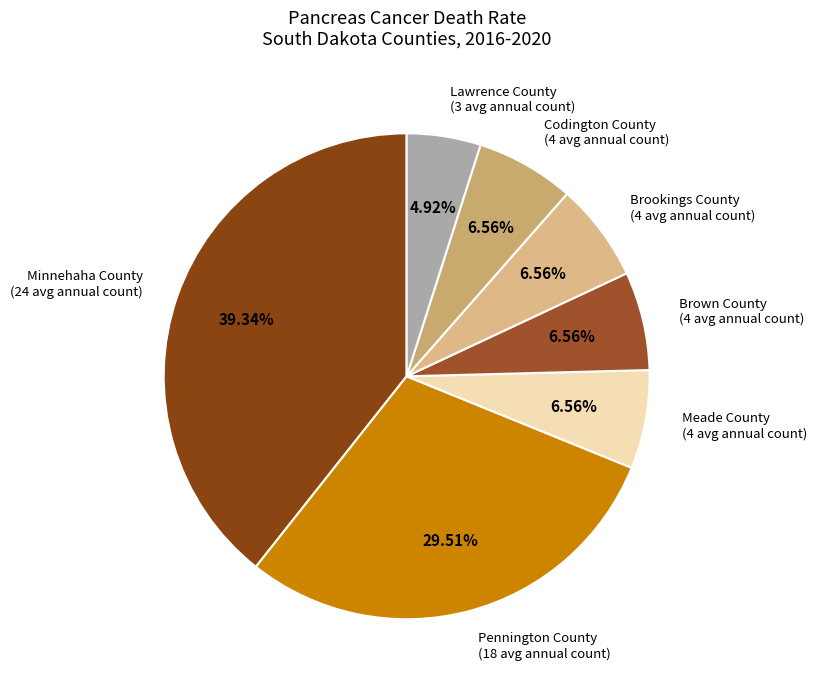

The Brookings County slice represents 7% of the pie. True or false?

True